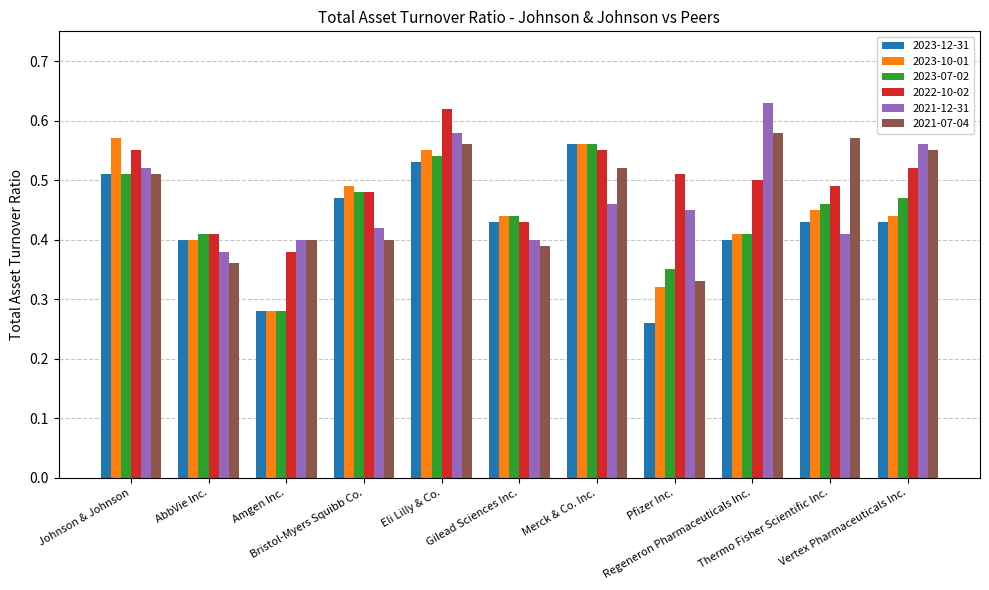

How many series are shown in this chart?

6